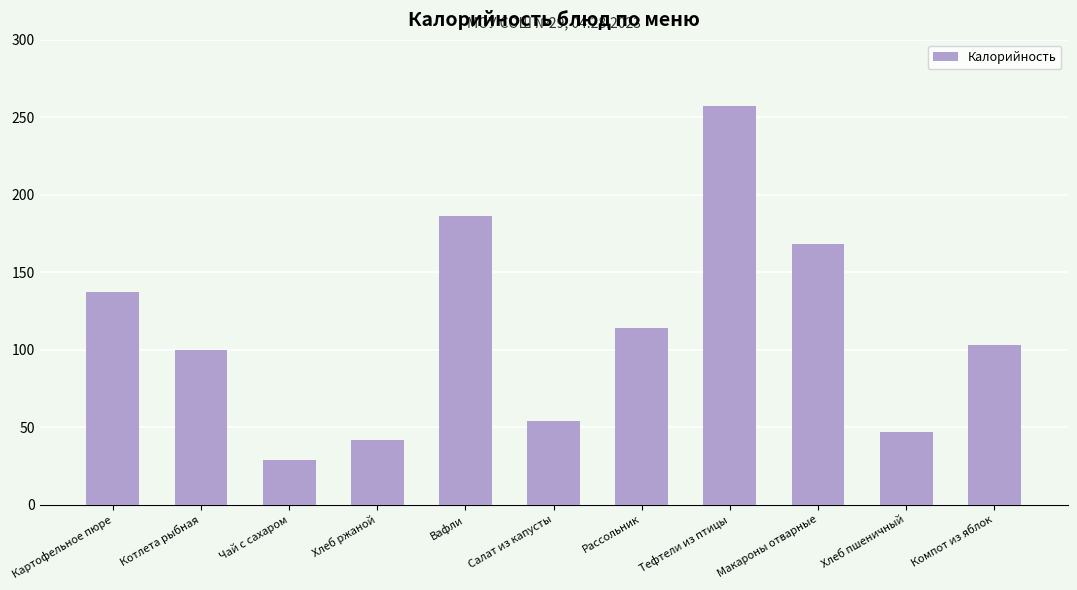

Reading left to right, what are all the values shown in this chart?

137	100	29	42	186	54	114	257	168	47	103